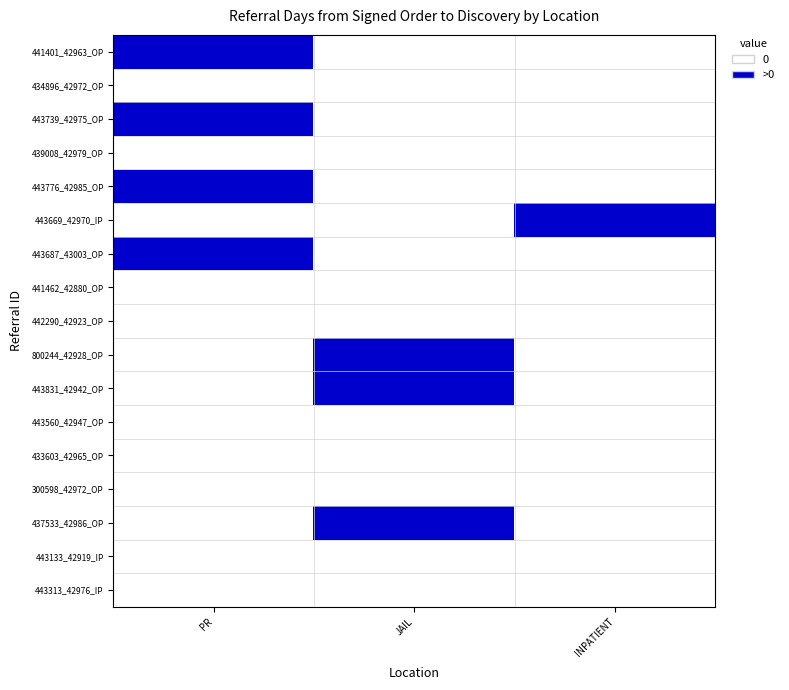

At JAIL, list the series in order from smallest to largest.

441401_42963_OP, 434896_42972_OP, 443739_42975_OP, 439008_42979_OP, 443776_42985_OP, 443669_42970_IP, 443687_43003_OP, 441462_42880_OP, 442290_42923_OP, 443560_42947_OP, 433603_42965_OP, 300598_42972_OP, 443133_42919_IP, 443313_42976_IP, 800244_42928_OP, 443831_42942_OP, 437533_42986_OP